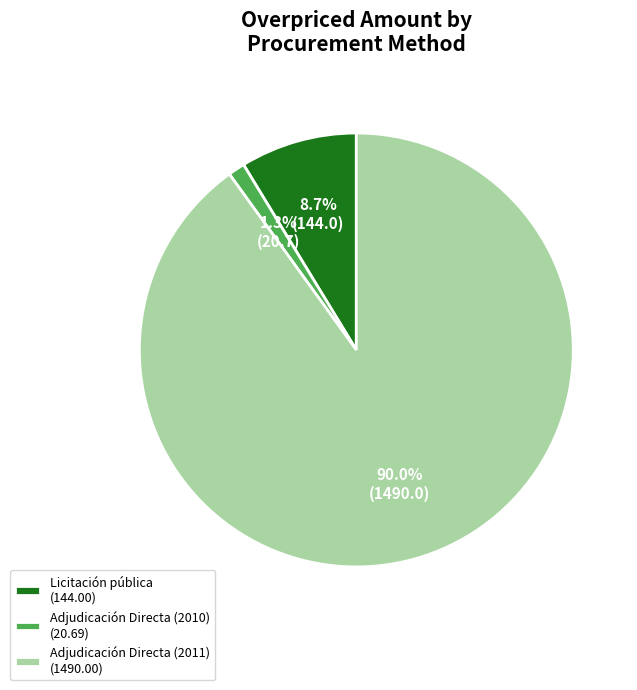

What is the ratio of the value at Adjudicación Directa (2010) to the value at Licitación pública?

0.1